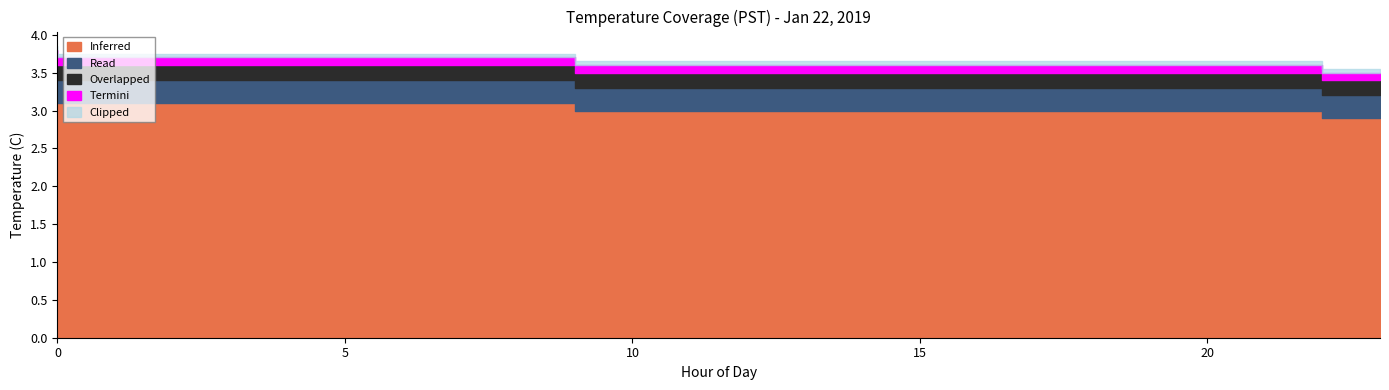

What is the approximate value of Clipped at 15?

0.1